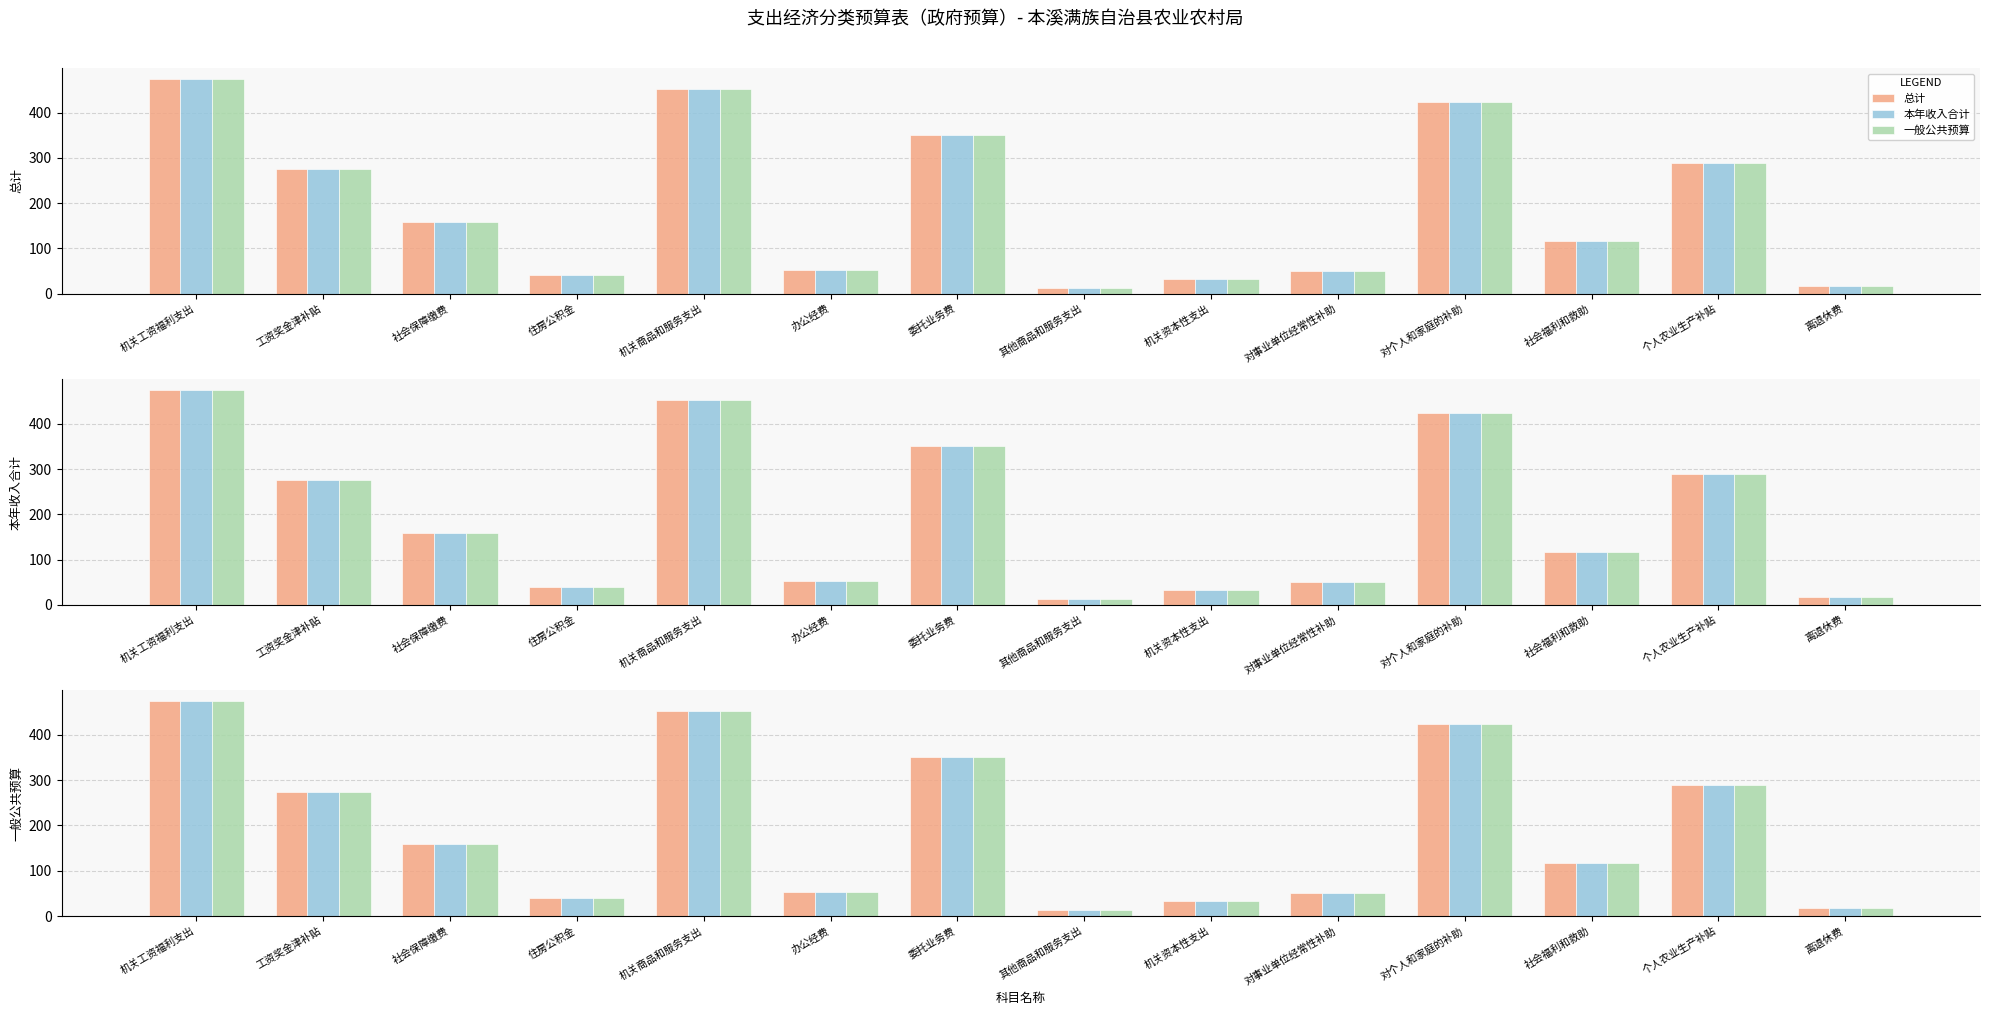

The value of 本年收入合计 at 机关资本性支出 is 33.0. True or false?

True